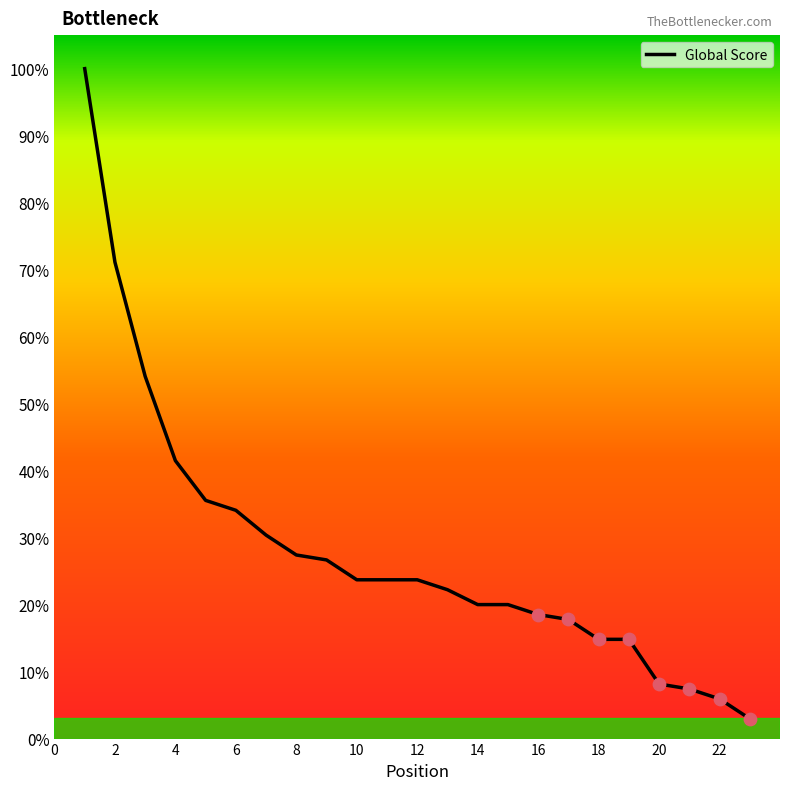

What is the difference between the maximum and minimum values?

97.0